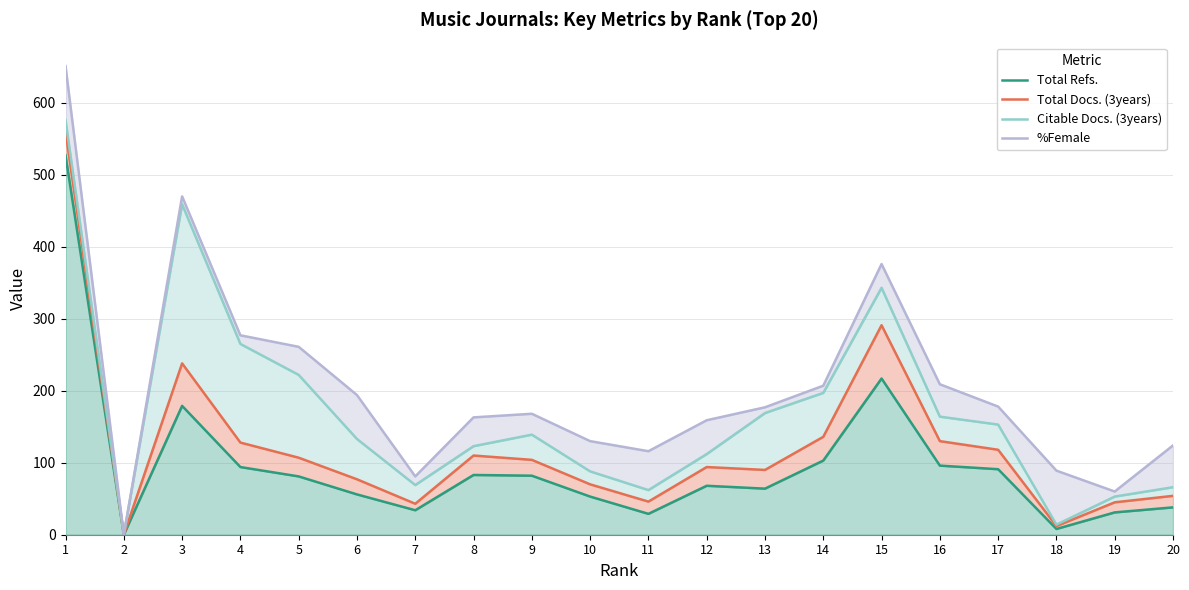

True or false: %Female and Citable Docs. (3years) intersect in this chart.

False